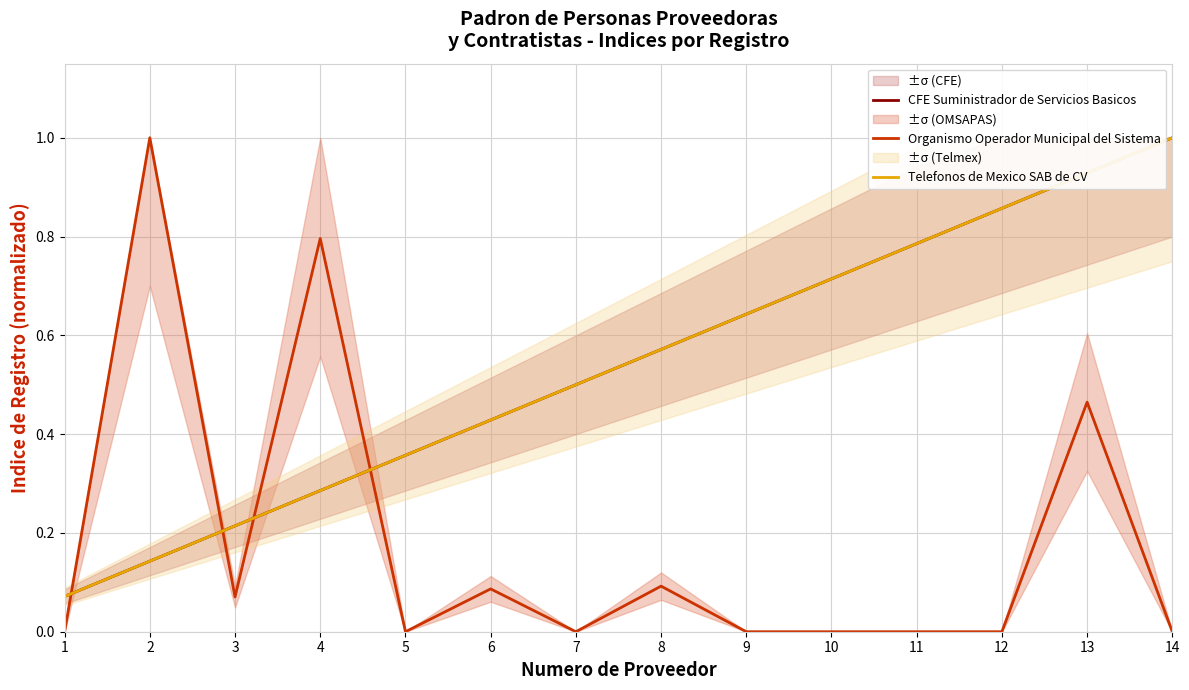

What is the difference between the CFE Suministrador de Servicios Basicos values at 5 and 4?

0.1